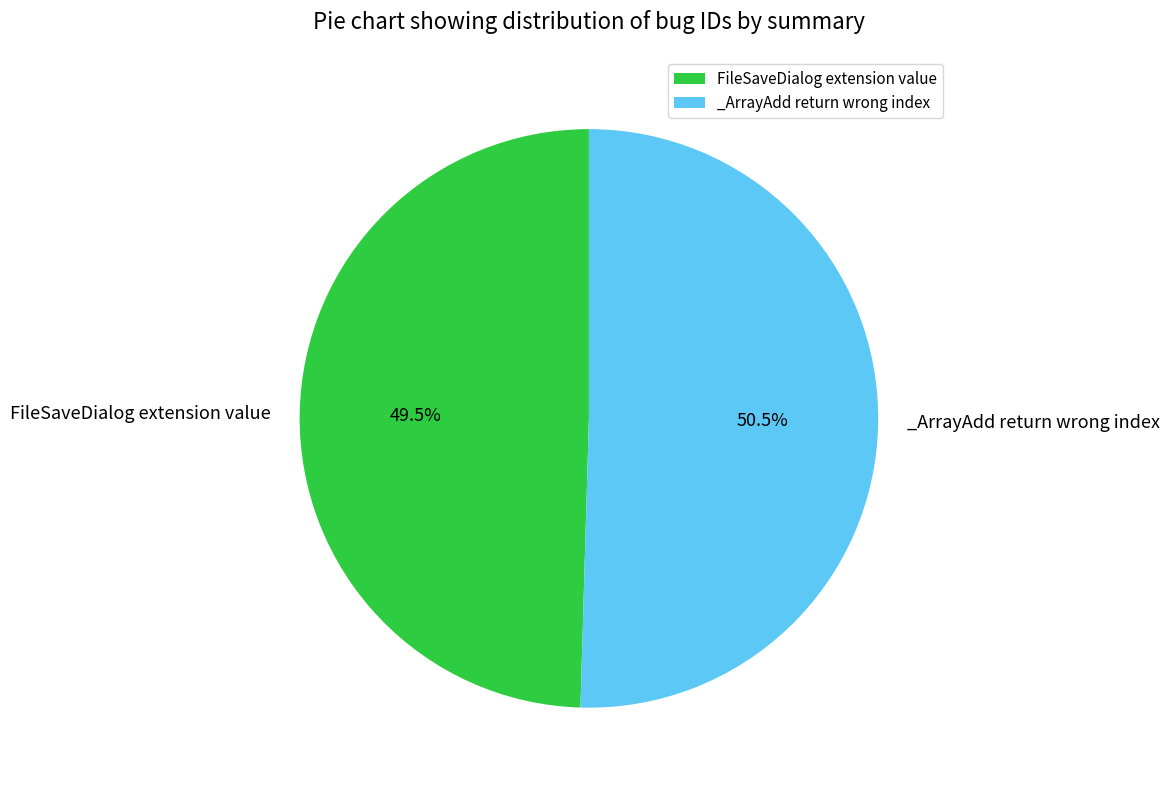

What is the smallest slice in the pie chart?

FileSaveDialog extension value